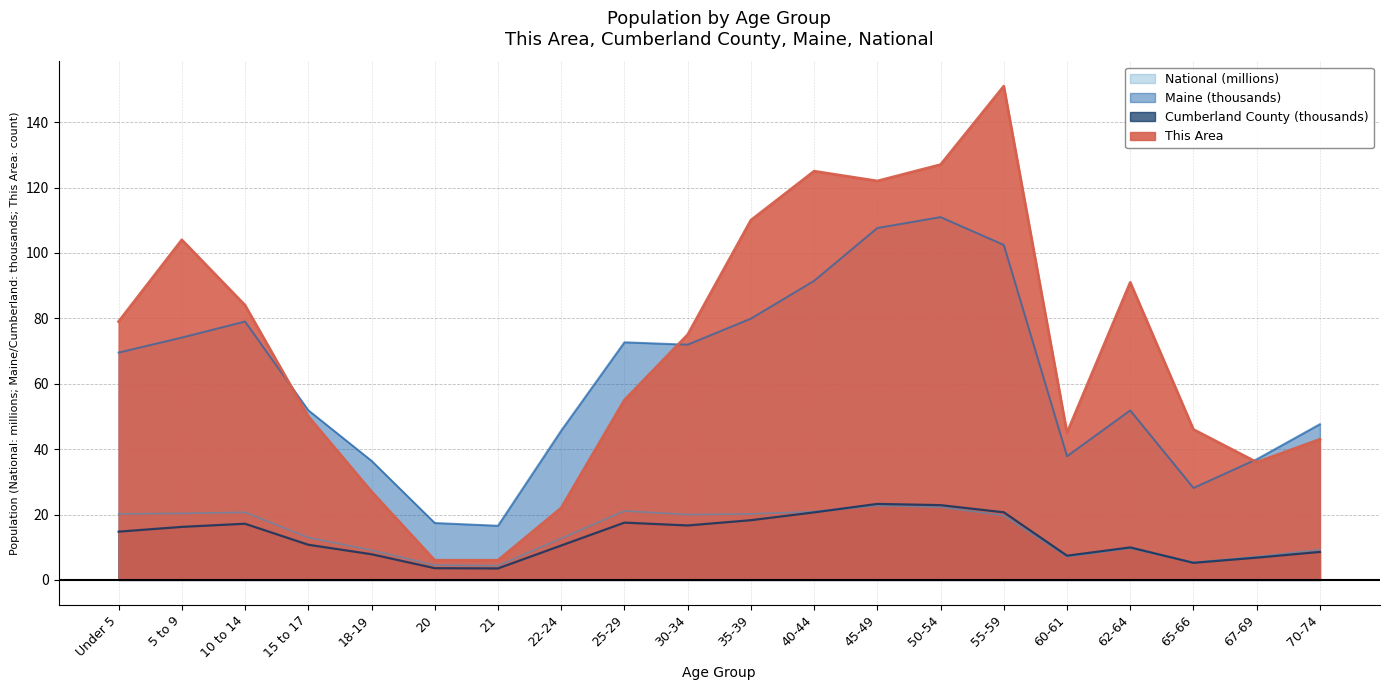

What is the value of the This Area point at the 15th from the left?

151.0